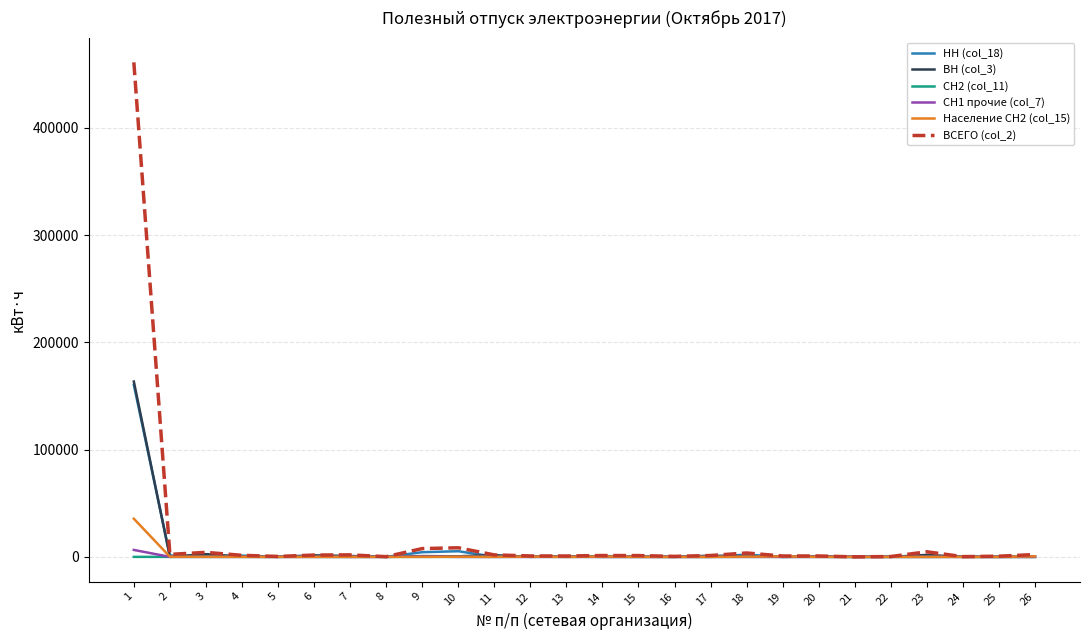

What is the greatest value displayed?

461005.7